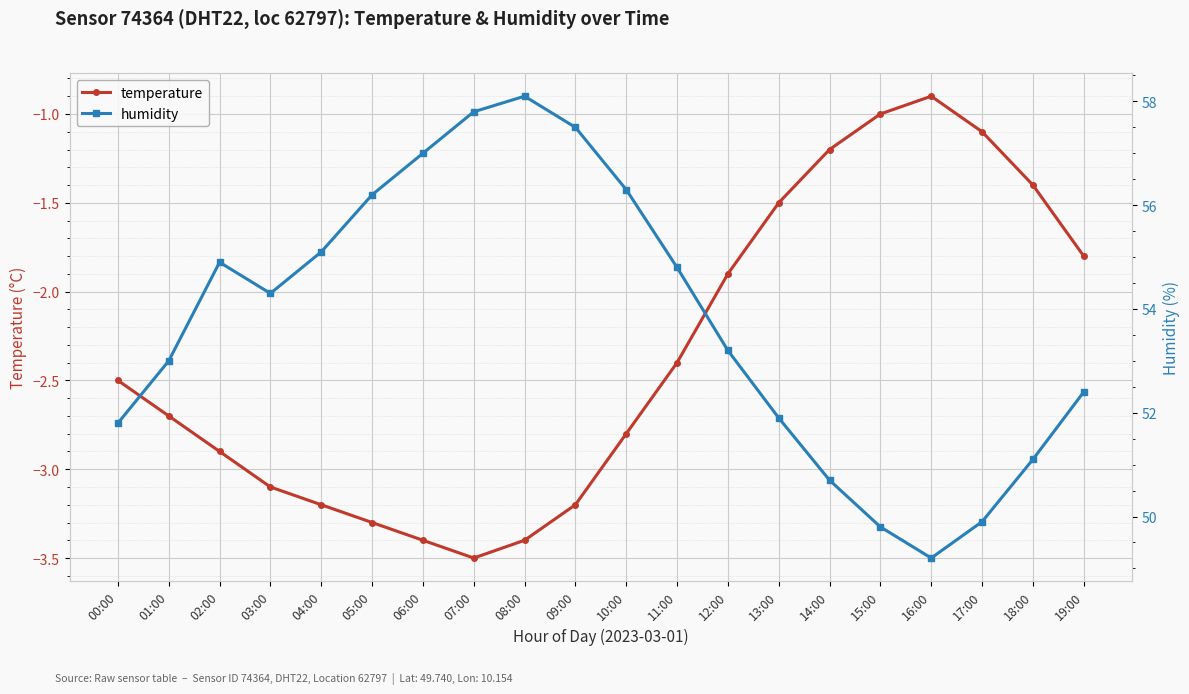

Rank the categories by humidity value from highest to lowest.

08:00, 07:00, 09:00, 06:00, 10:00, 05:00, 04:00, 02:00, 11:00, 03:00, 12:00, 01:00, 19:00, 13:00, 00:00, 18:00, 14:00, 17:00, 15:00, 16:00